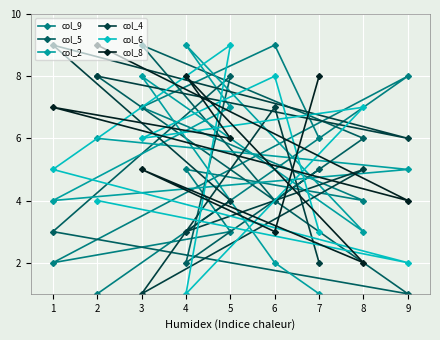

What is the spread (max minus min) of values at 1?

7